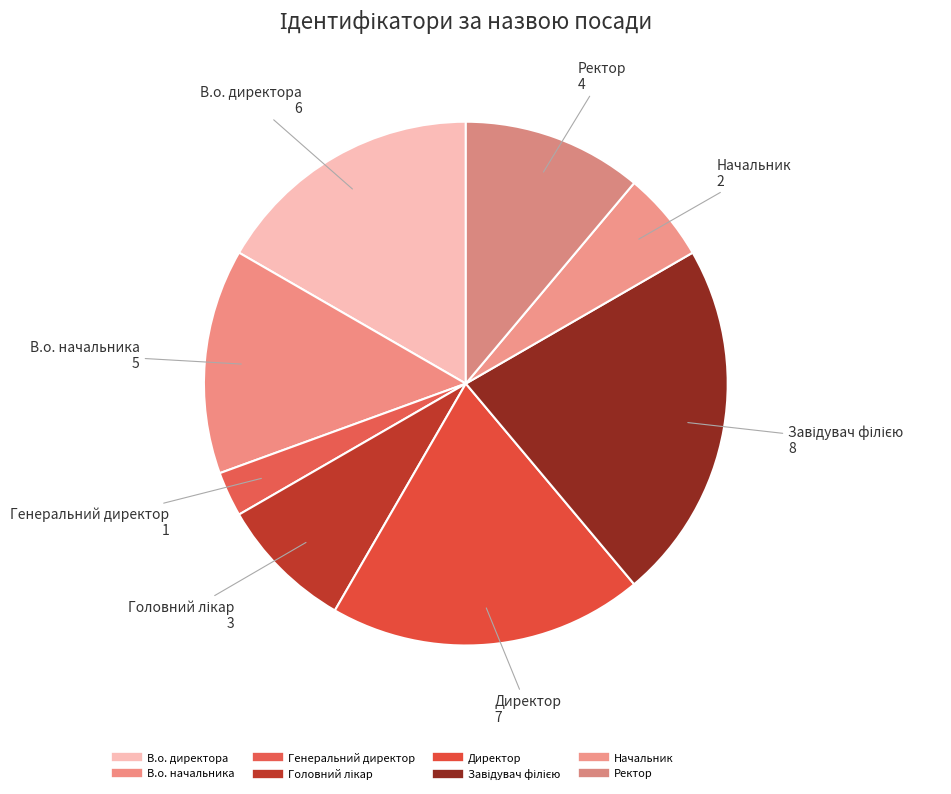

How many segments does this pie chart have?

8